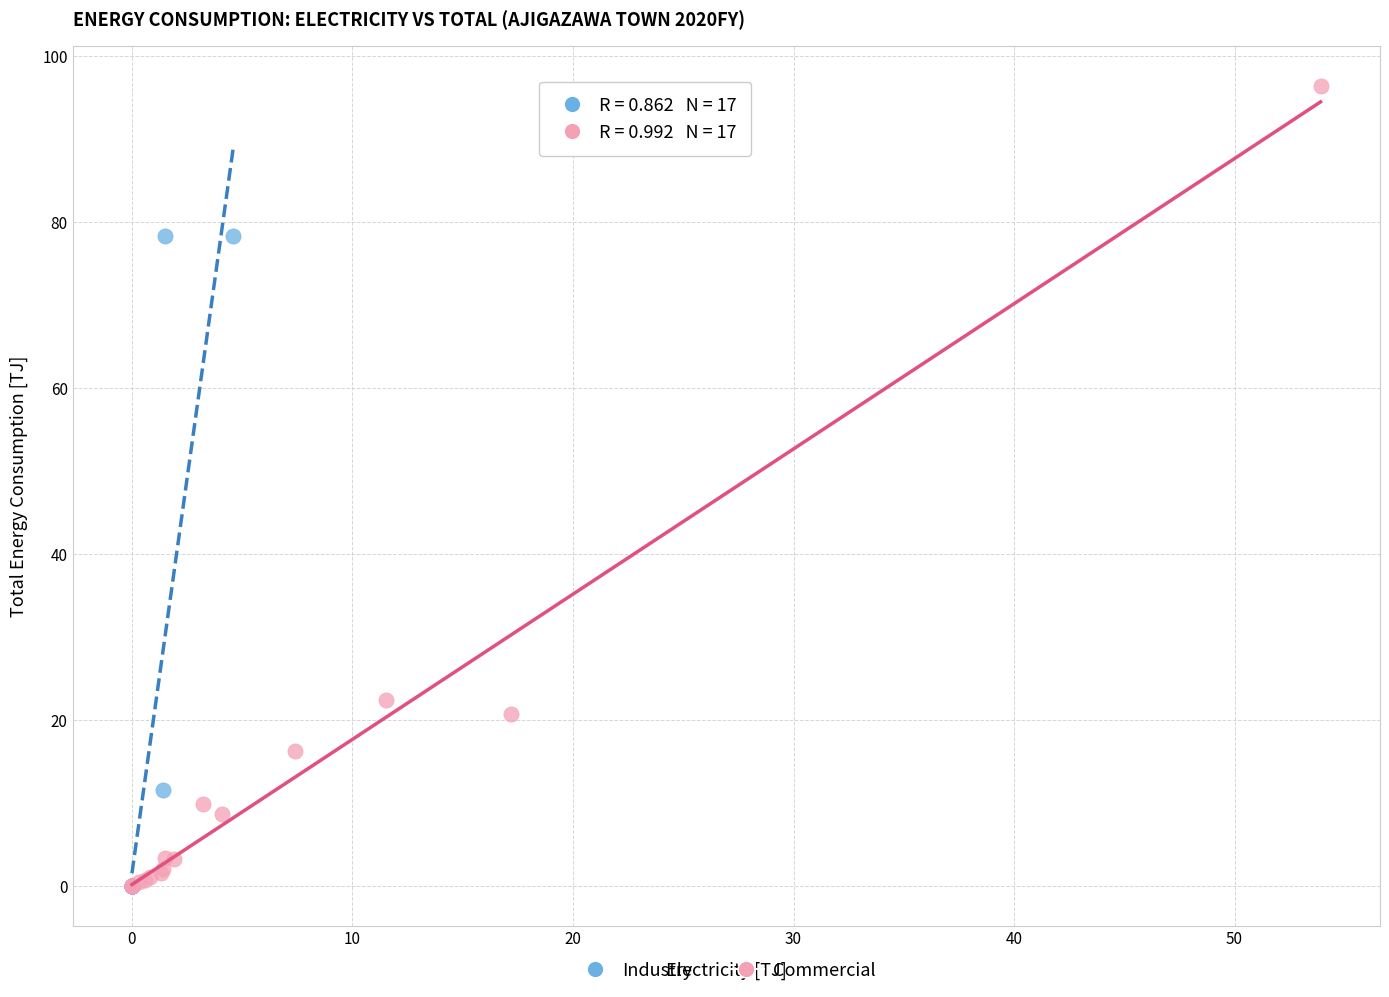

Which series reaches the maximum Y coordinate?

Commercial